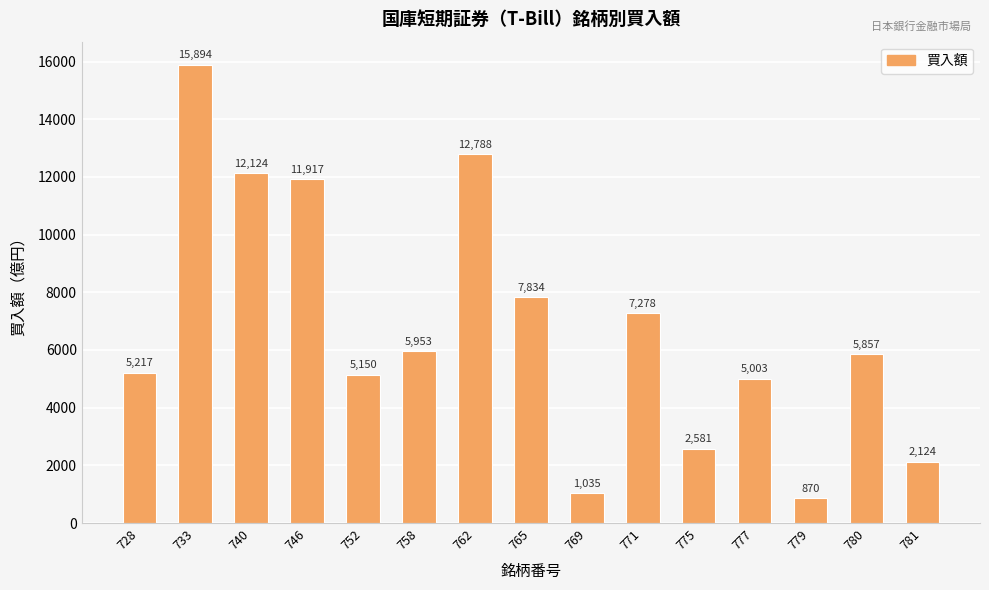

What is the difference between the values at 762 and 765?

4954